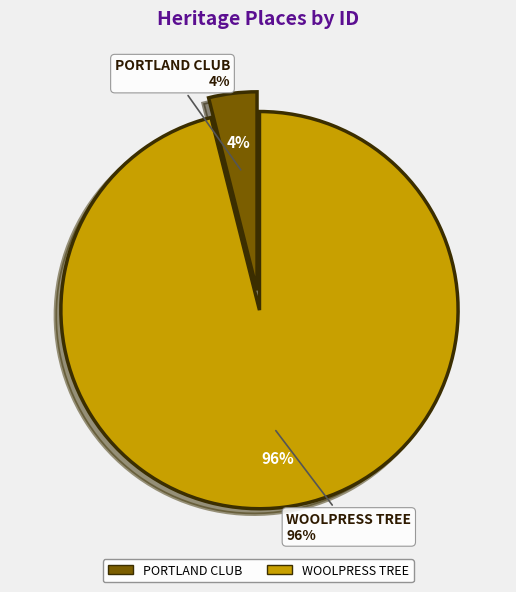

Which category has the biggest portion of the pie?

WOOLPRESS TREE